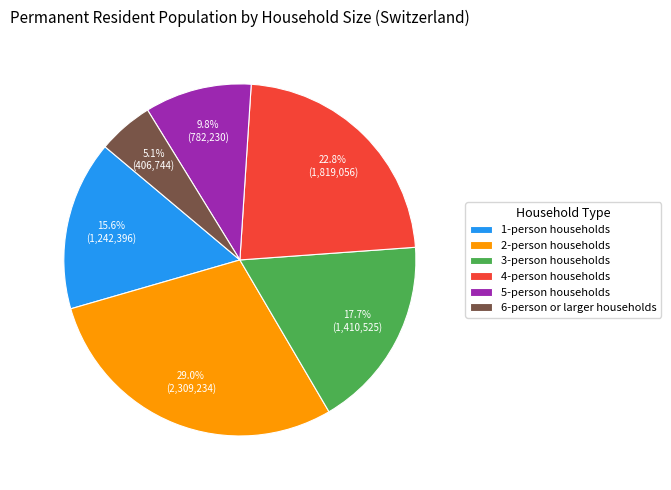

How much of the chart is everything except 2-person households?

71.0%